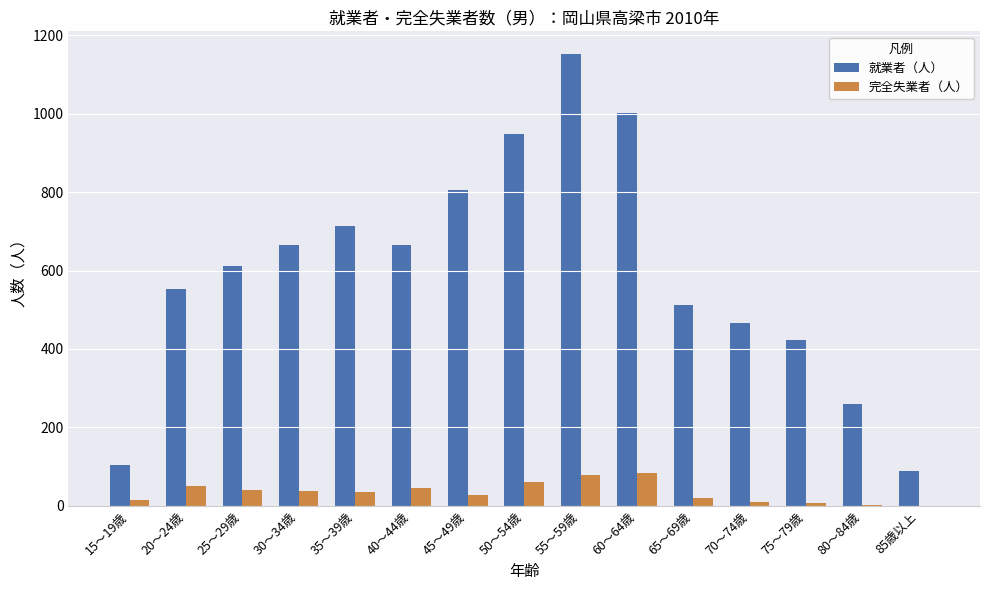

The value of 就業者（人） at 50～54歳 is 487. True or false?

False